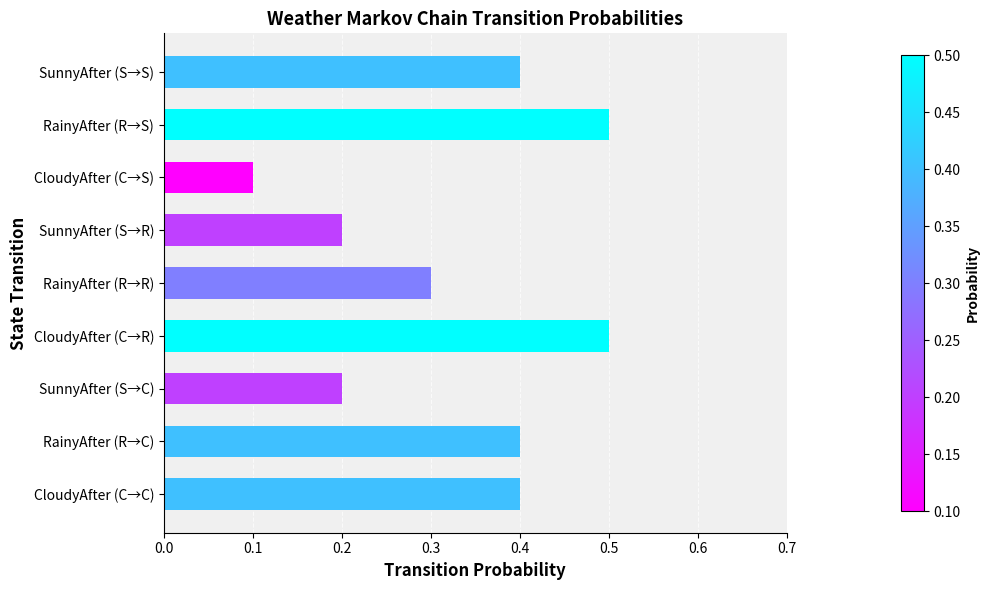

How many values are between 0 and 1?

9